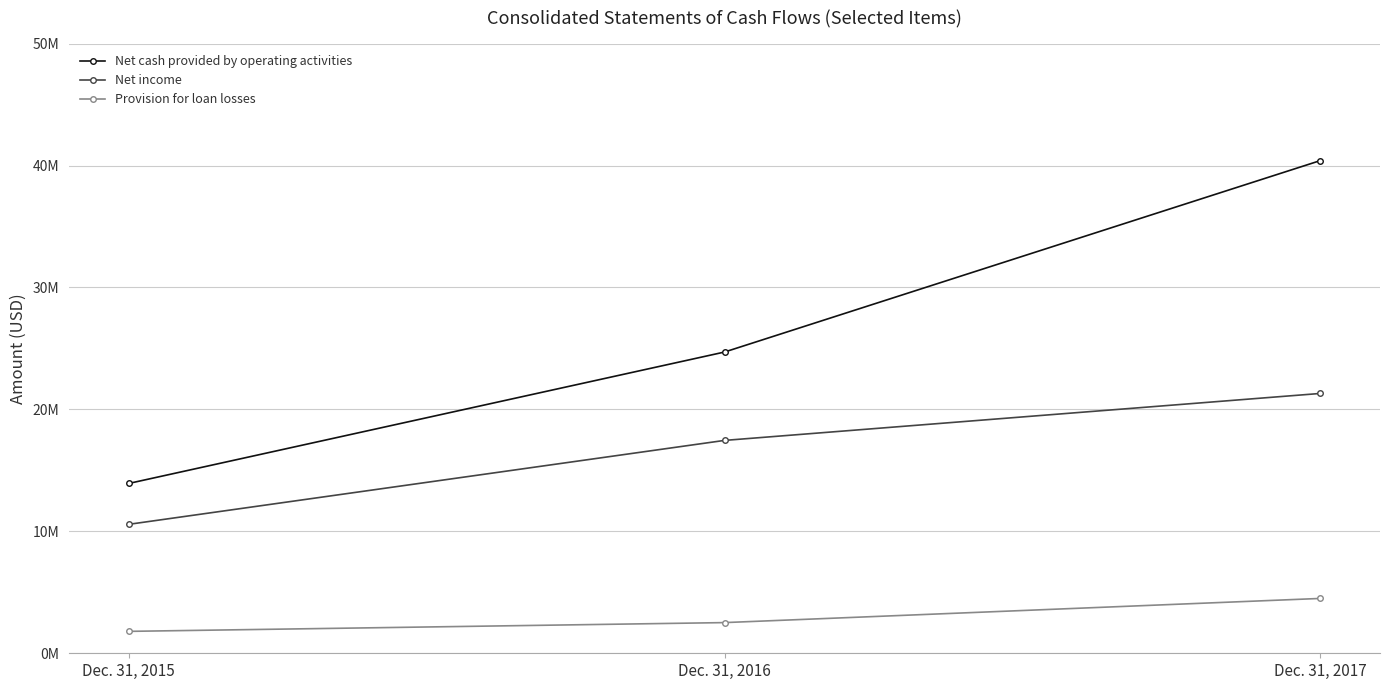

Does the chart have visible grid lines?

Yes